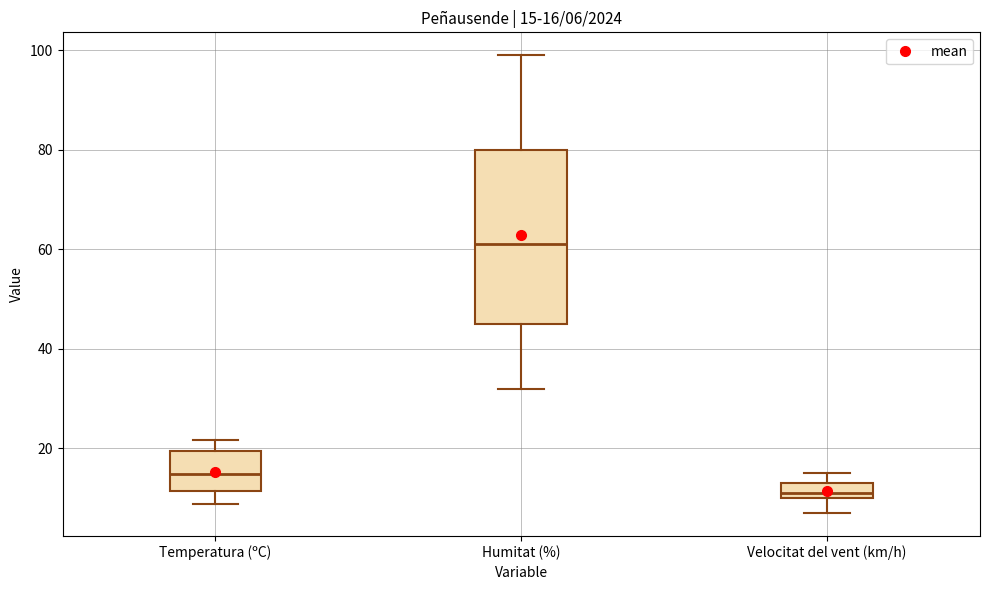

Which box has the lowest median line?

Velocitat del vent (km/h)